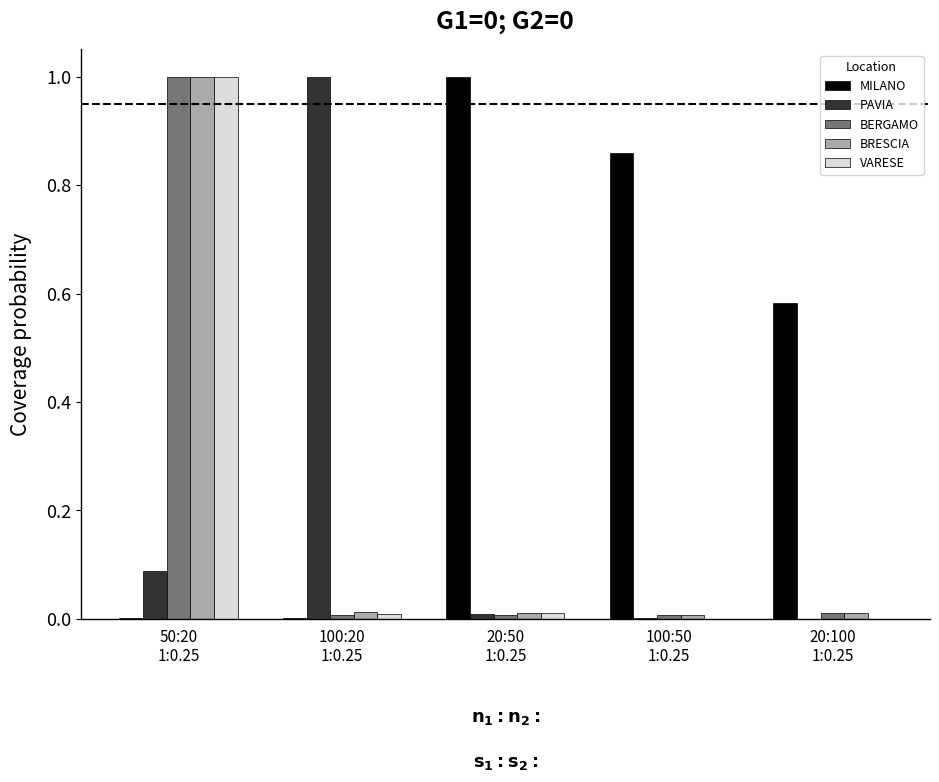

At which category is the sum across all series the highest?

50:20
1:0.25